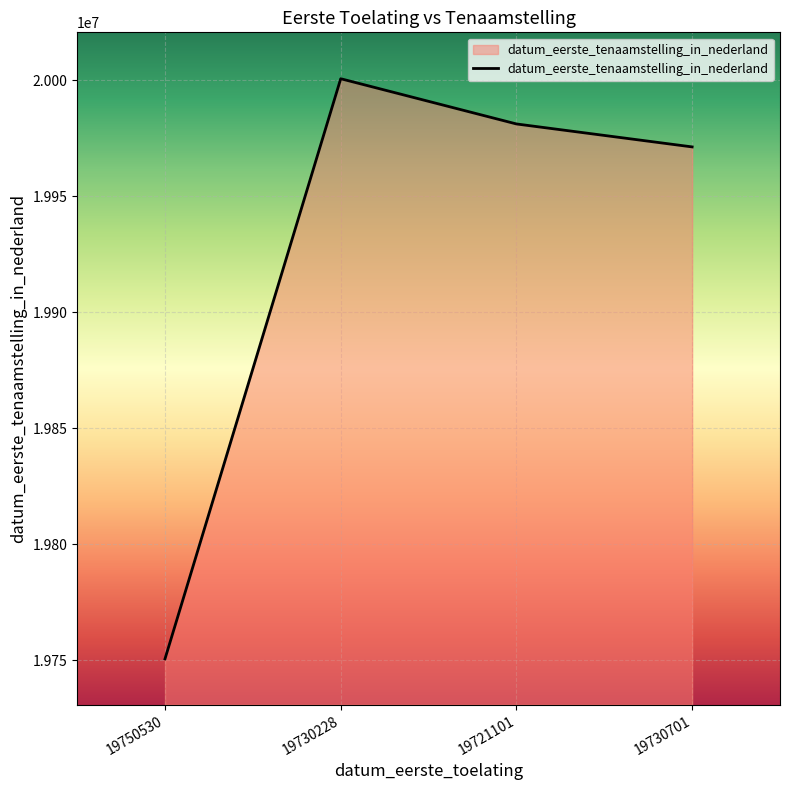

List the labels in order of value, smallest first.

19750530, 19730701, 19721101, 19730228